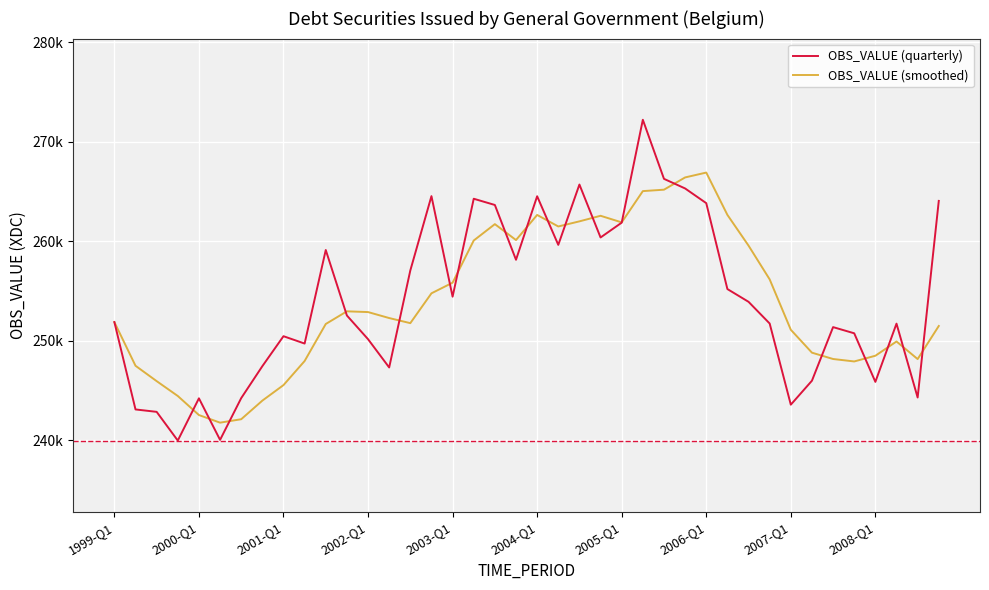

Reading left to right, extract all data points from this chart.

OBS_VALUE (quarterly): 251867.3	243082.6	242840.6	239951.0	244201.4	240020.4	244220.6	247432.6	250448.5	249708.7	259116.3	252529.2	250148.7	247303.9	257060.0	264535.3	254423.1	264273.3	263646.2	258134.7	264524.1	259635.6	265702.5	260378.5	261868.3	272215.7	266274.5	265307.8	263829.8	255190.9	253907.8	251723.7	243561.5	245973.8	251362.0	250740.3	245854.9	251712.0	244282.0	264057.1
OBS_VALUE (smoothed): 251867.3	247475.0	245930.2	244435.4	242518.9	241753.3	242098.4	243968.8	245530.5	247952.6	251676.5	252950.7	252875.7	252274.5	251760.5	254762.0	255830.6	260072.9	261719.4	260119.3	262644.5	261485.1	261999.2	262560.2	261896.2	265041.3	265184.3	266416.6	266907.0	262650.8	259559.1	256163.0	251096.0	248791.7	248155.3	247909.4	248482.8	249917.3	248147.3	251476.5